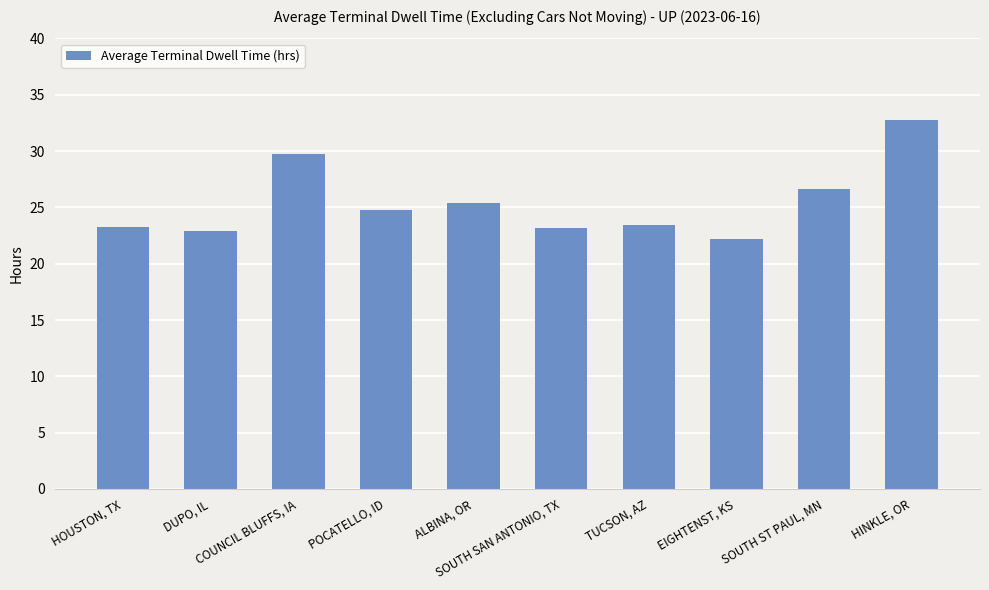

What is the minimum value shown in the chart?

22.2